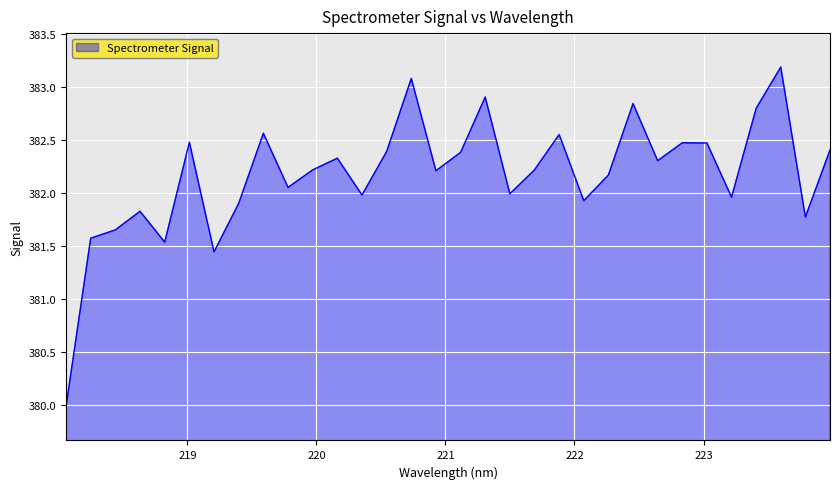

What is the minimum value shown in the chart?

380.0